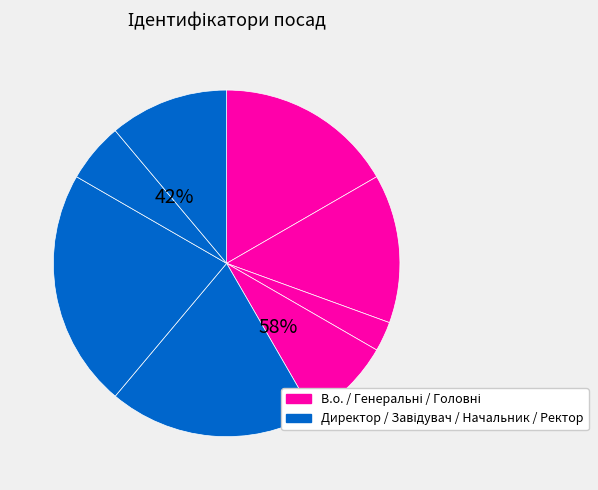

Is Головний лікар the majority of the pie?

No